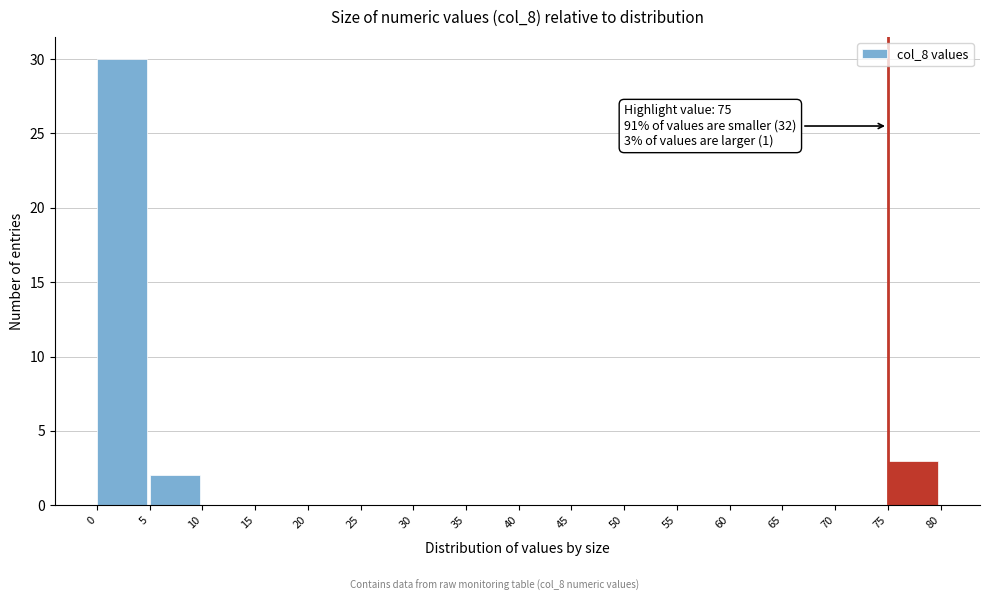

Over which range of the x-axis is the bar tallest?

0 to 5